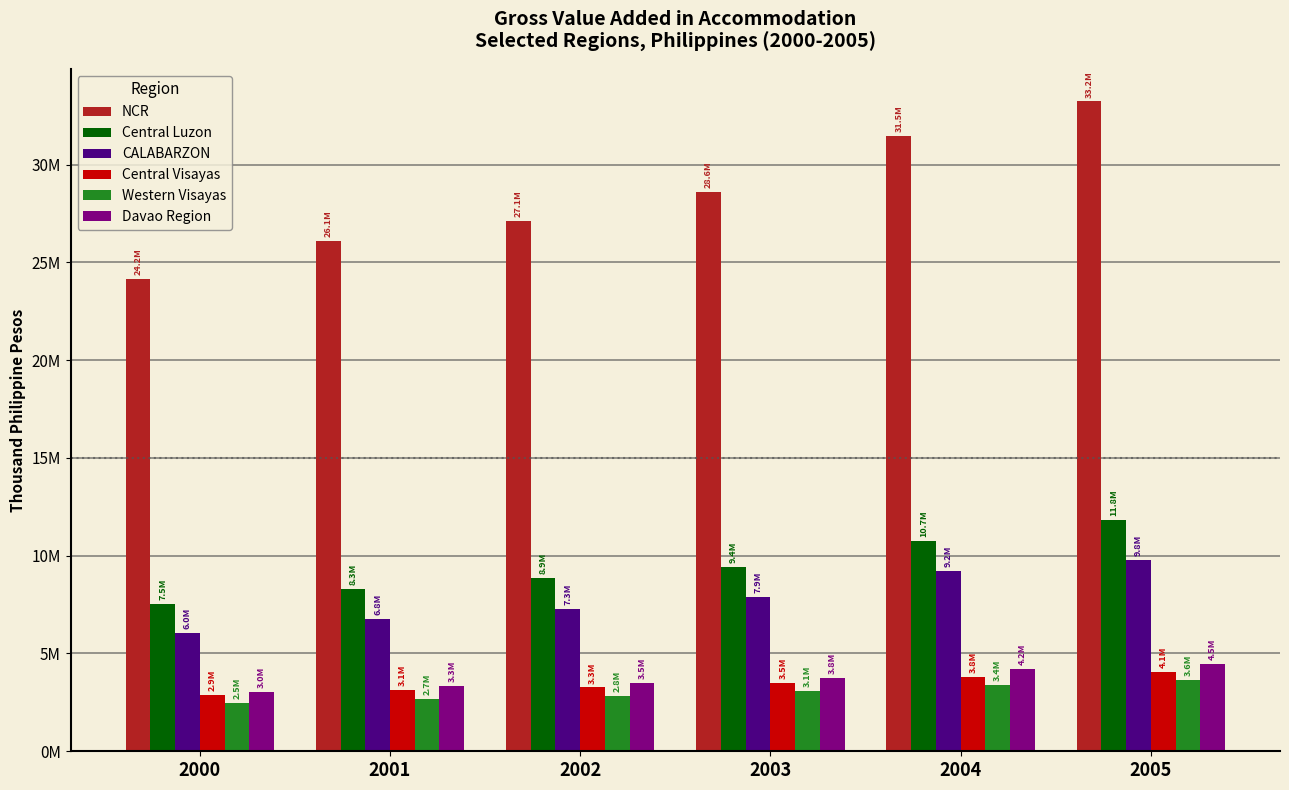

Read the Western Visayas value at 2003.

3073368.2